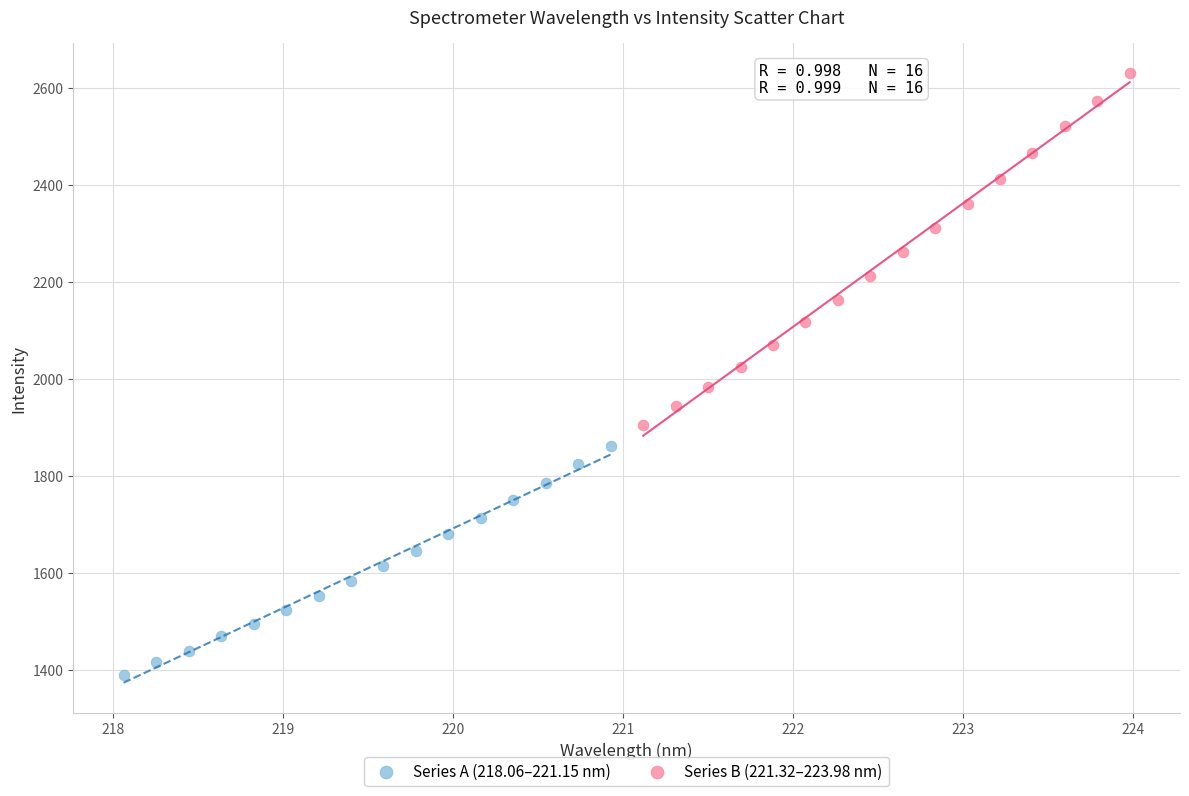

Which series contains the lowest Y value?

Series A (218.06–221.15 nm)